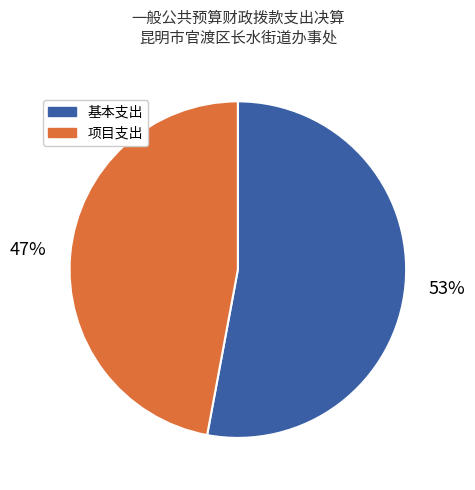

Does any single category account for the majority?

Yes